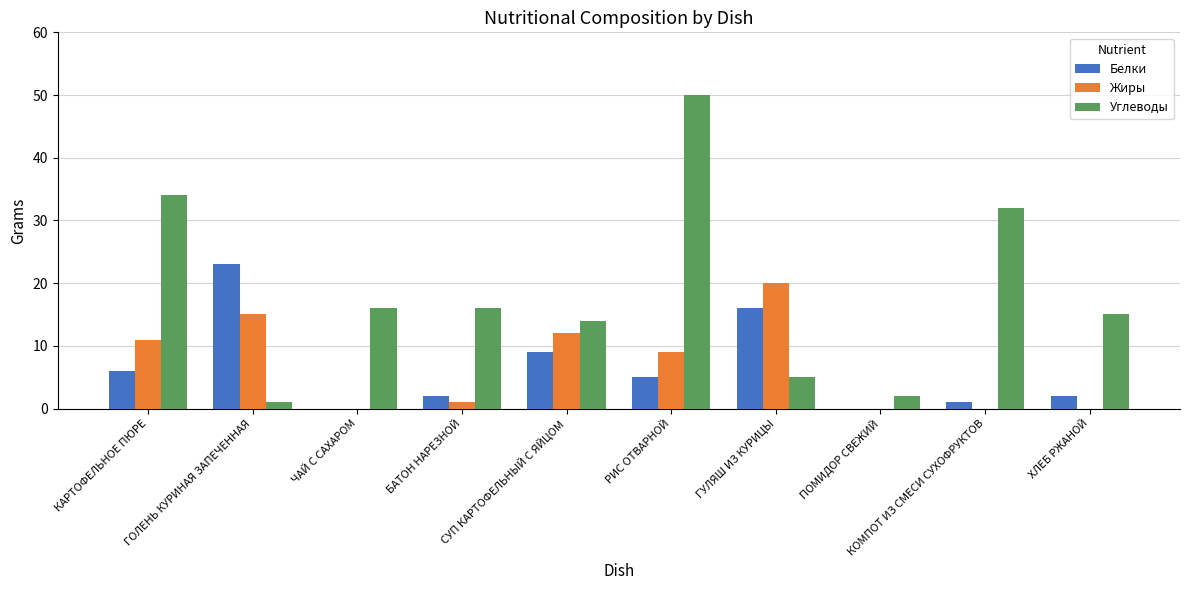

What is the sum of all Жиры values?

68